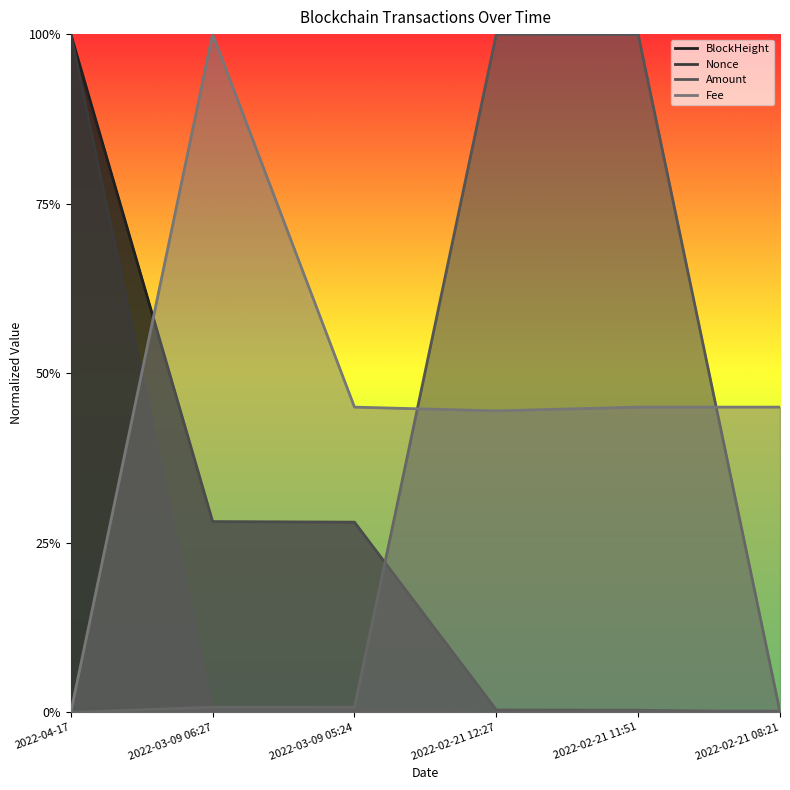

How many interior local valleys does the Nonce series have?

2